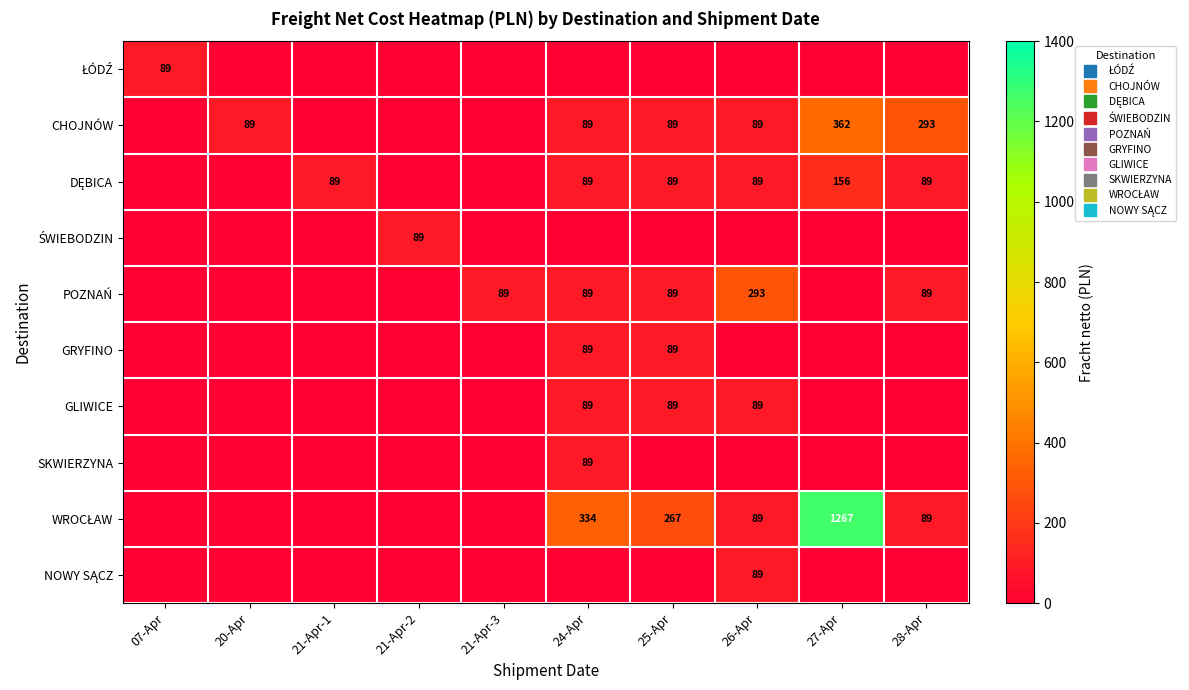

How many values in the GRYFINO series exceed 0?

2